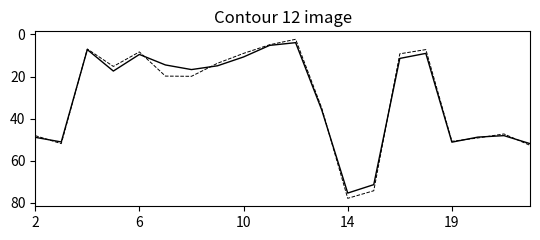

What is the maximum value shown in the chart?

77.9